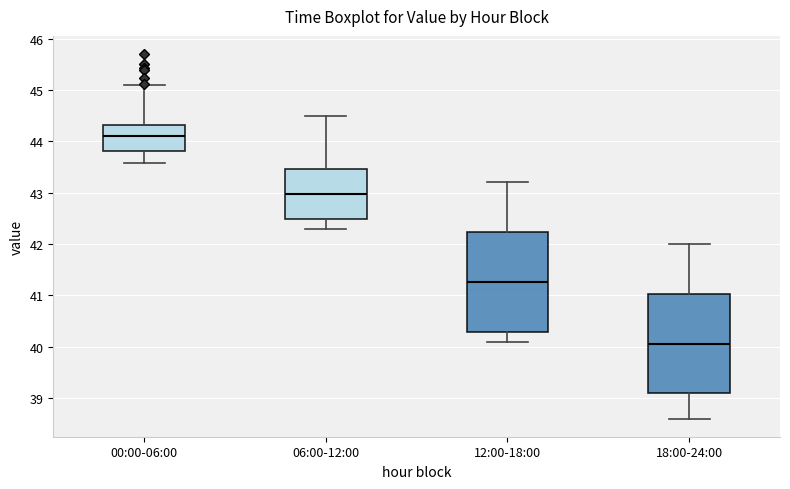

Reading left to right, transcribe this box plot: for each box, give where its median line is, the range the box spans, and where its two whiskers end, as read against the y-axis. The values are not printed on the chart, so give them approximately, as read against the axis.

00:00-06:00: median 44.1, box 43.8 to 44.3, whiskers 43.6 to 45.1
06:00-12:00: median 43.0, box 42.5 to 43.5, whiskers 42.3 to 44.5
12:00-18:00: median 41.3, box 40.3 to 42.2, whiskers 40.1 to 43.2
18:00-24:00: median 40.1, box 39.1 to 41.0, whiskers 38.6 to 42.0